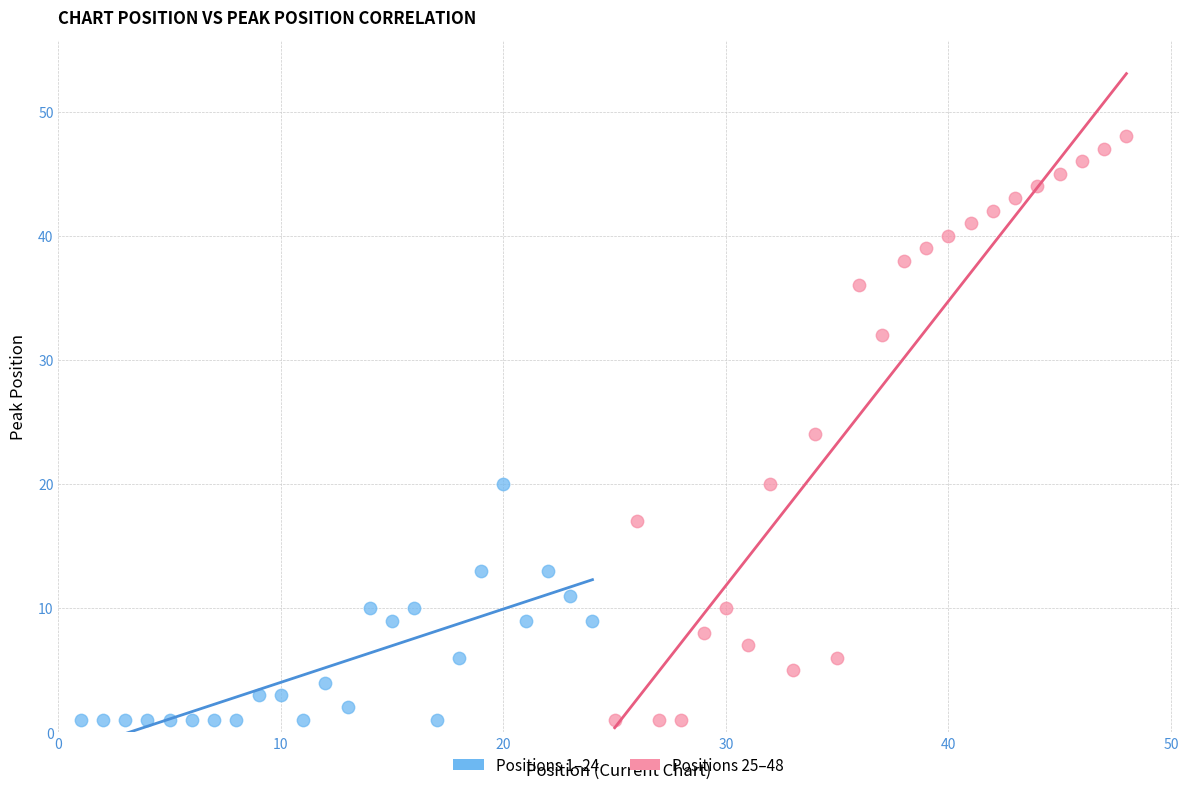

Which series has the widest spread of Y values?

Positions 25–48